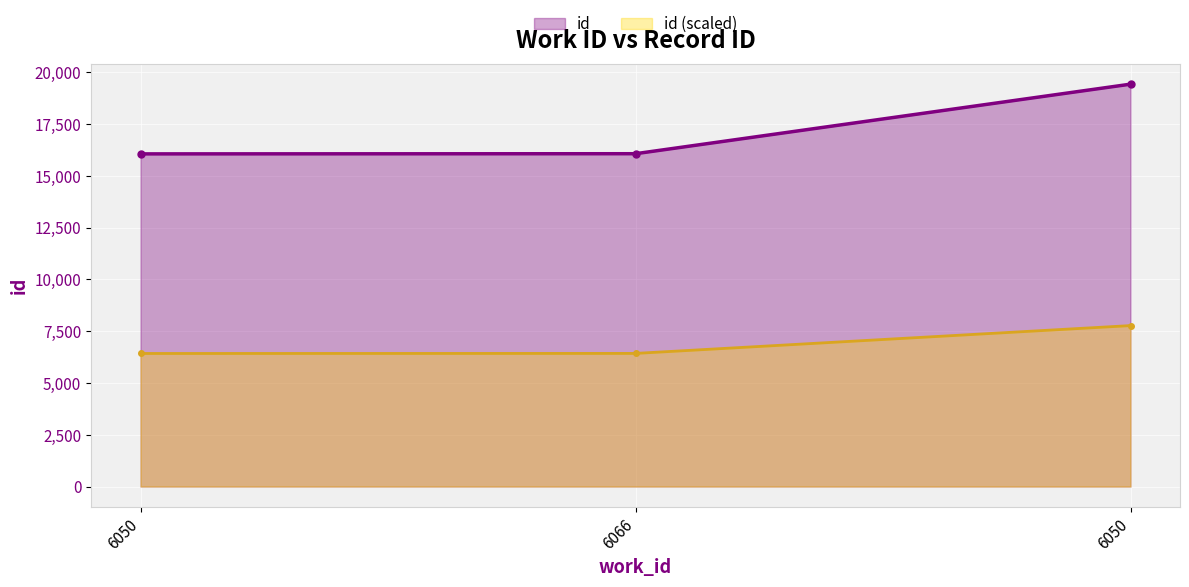

At how many categories does at least one series exceed 15439?

3